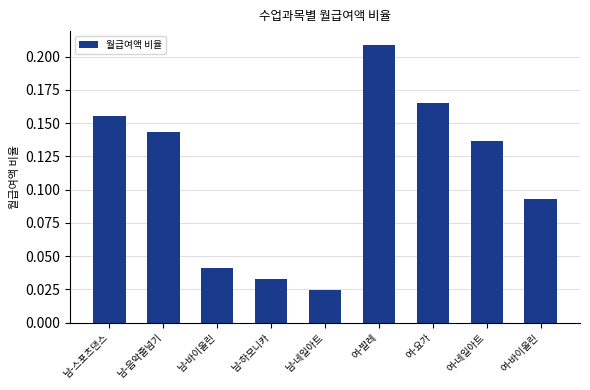

Which label corresponds to the largest value in the chart?

여-발레